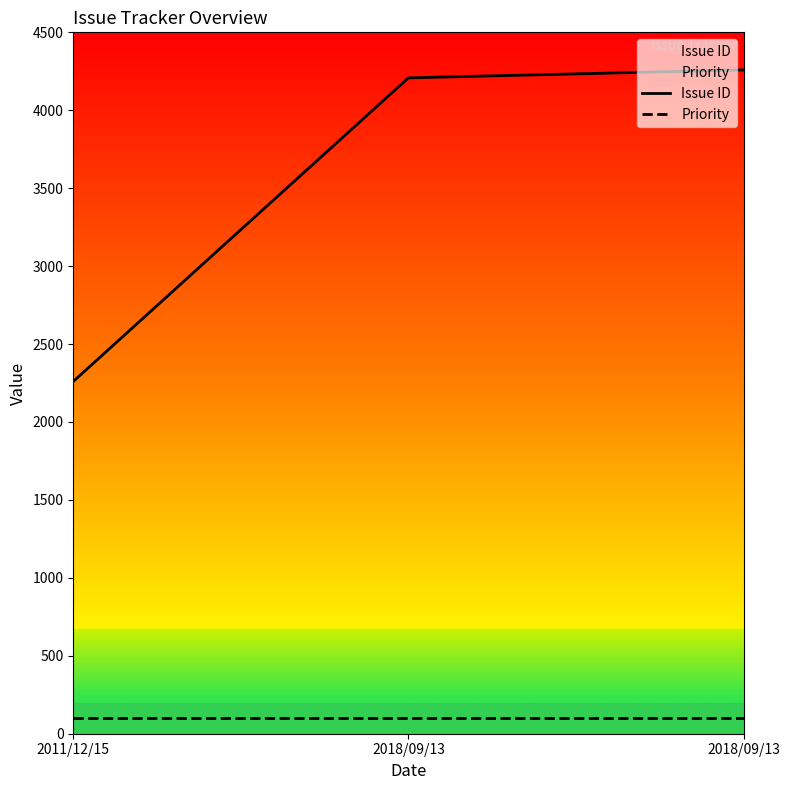

Is it true that Issue ID equals 4026 at 2011/12/15?

False